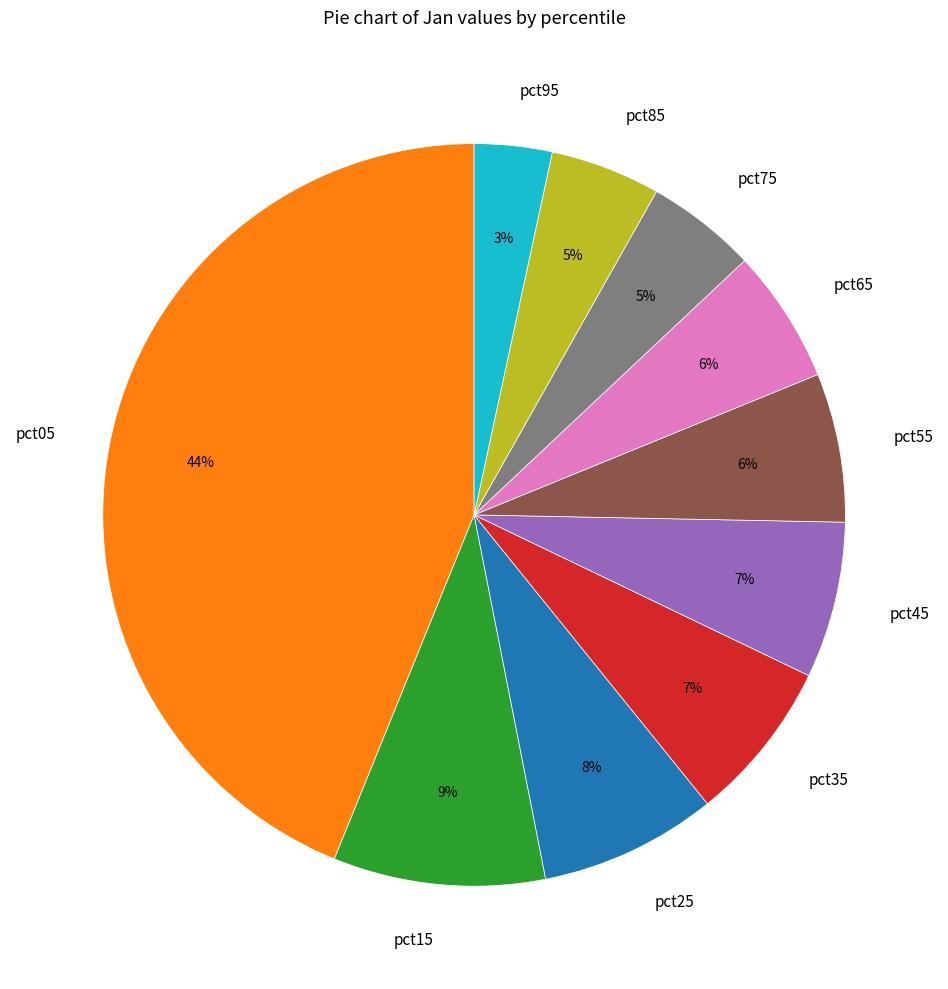

Which category has the biggest portion of the pie?

pct05